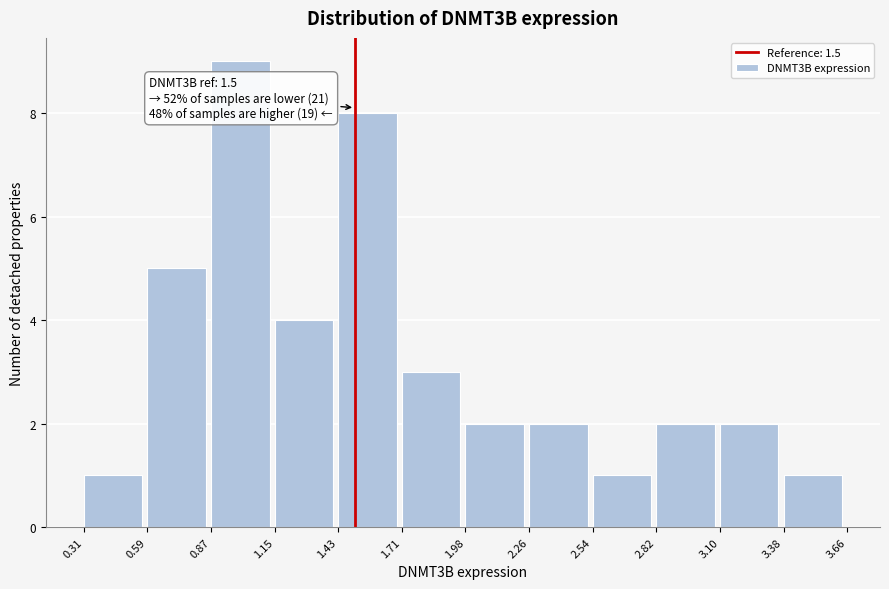

Over which range of the x-axis is the bar tallest?

0.87 to 1.15